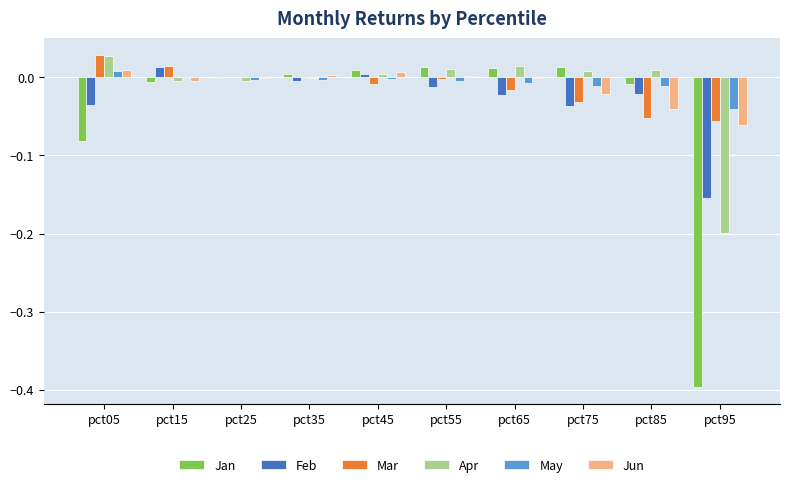

Which category has the highest value across all series?

pct05